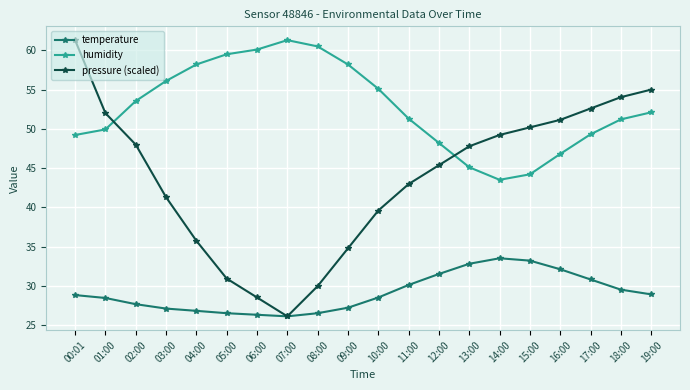

What value does the temperature series have at 18:00?

29.5